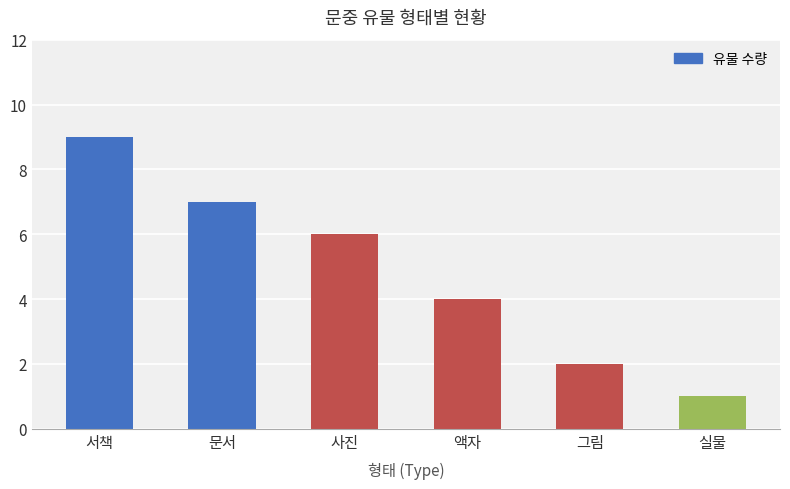

At which category does the chart reach its peak across all series?

서책